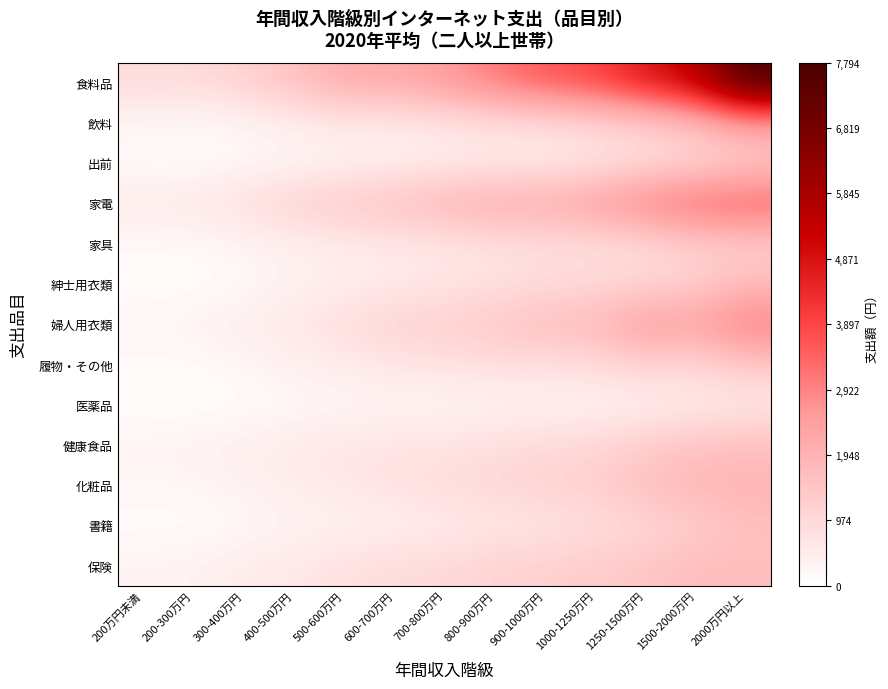

How many data points does each series have?

13